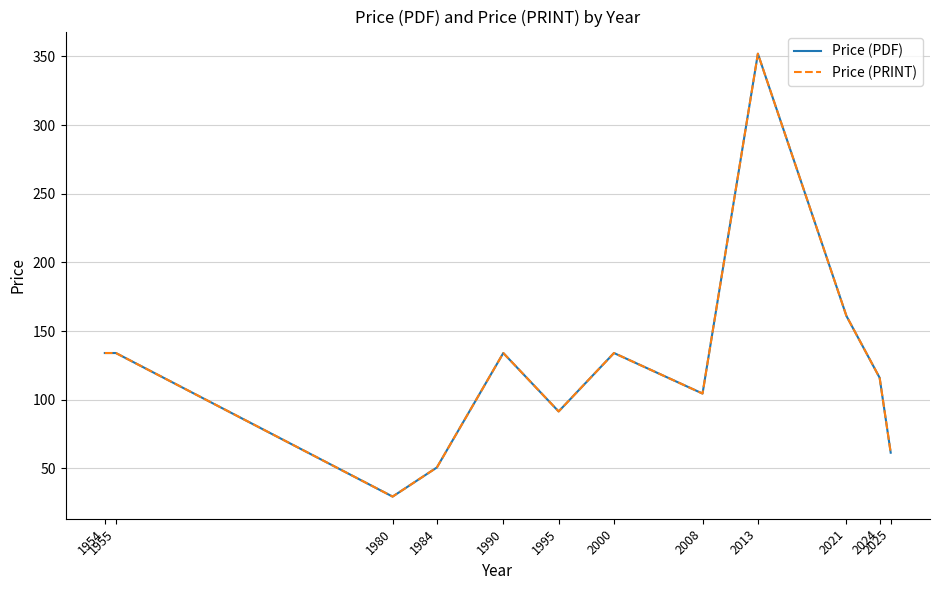

True or false: Price (PRINT) and Price (PDF) intersect in this chart.

False